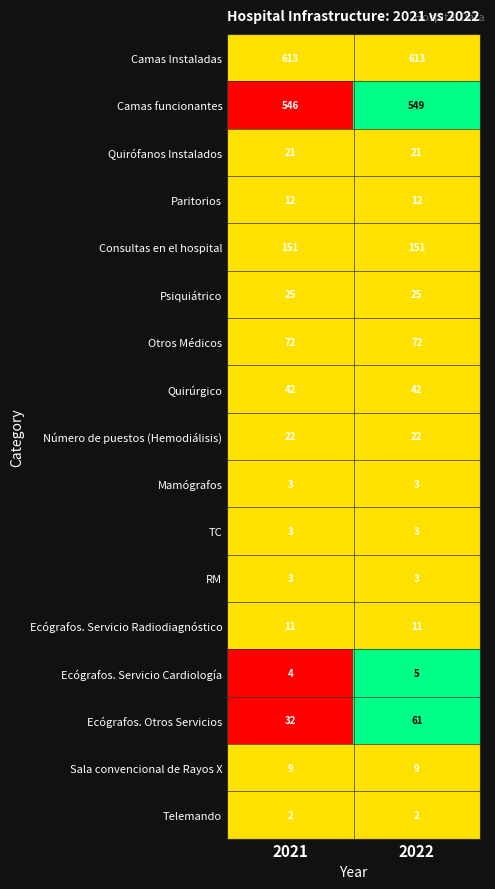

What is the sum of the RM values at 2021 and 2022?

6